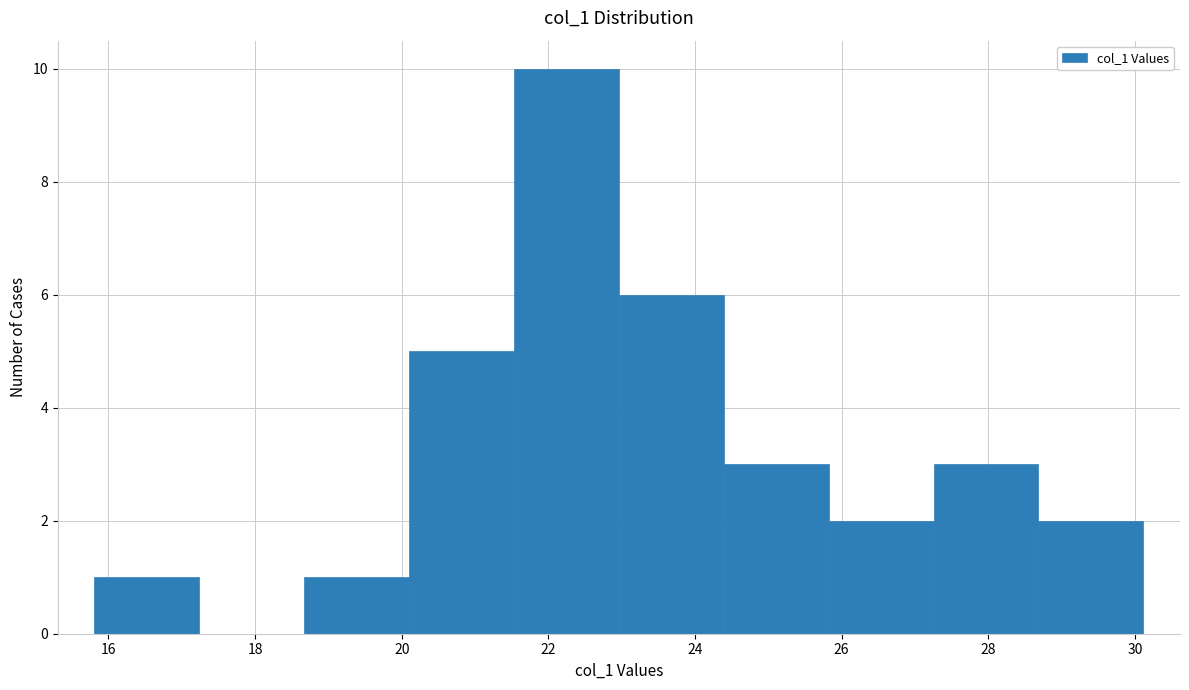

Reading left to right, transcribe this chart: for each bar, give the range it covers on the x-axis and its height. Neither the bar edges nor the heights are printed on the chart, so give them approximately, as read against the axes.

15.8 to 17.2: 1
17.2 to 18.6: 0
18.6 to 20.2: 1
20.2 to 21.6: 5
21.6 to 23.0: 10
23.0 to 24.4: 6
24.4 to 25.8: 3
25.8 to 27.2: 2
27.2 to 28.6: 3
28.6 to 30.2: 2